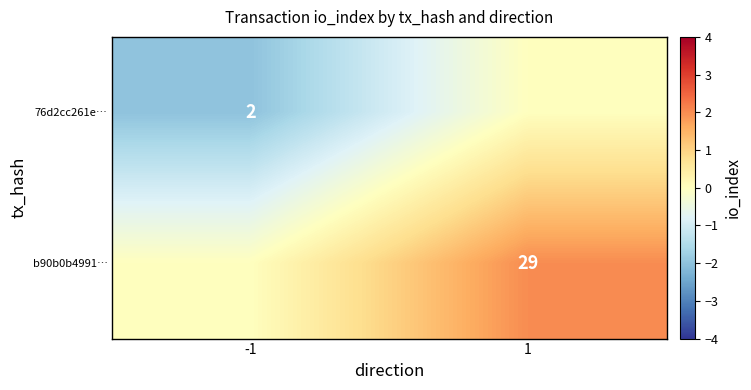

True or false: 76d2cc261e… has a value of 2 at -1.

True